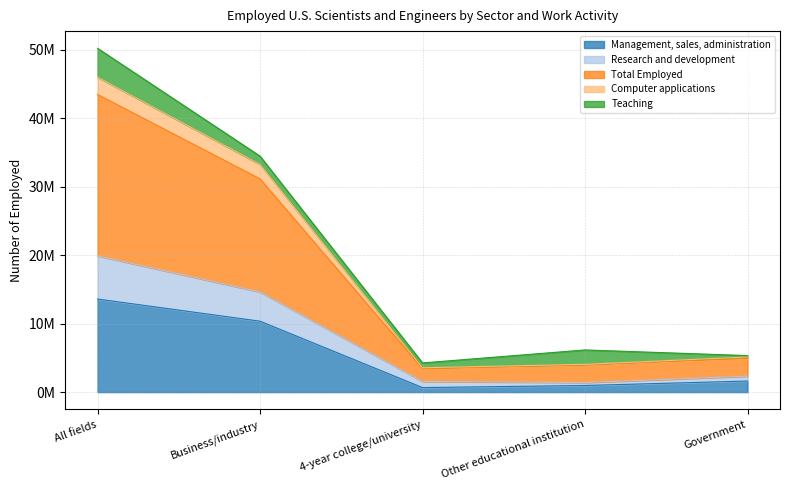

True or false: Management, sales, administration and Computer applications intersect in this chart.

False